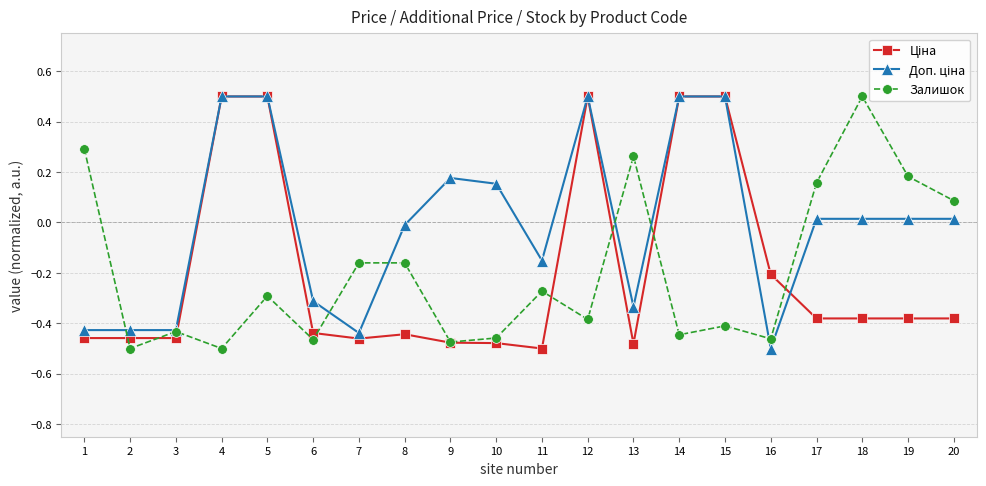

What is the spread (max minus min) of values at 13?

0.7